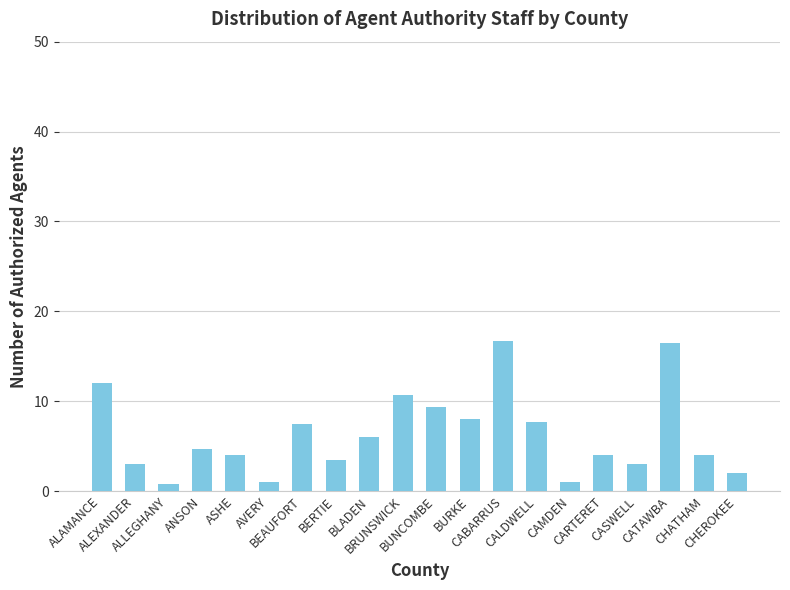

Reading left to right, what are all the values shown in this chart?

12.0	3.0	0.8	4.8	4.0	1.0	7.5	3.5	6.0	10.8	9.4	8.0	16.8	7.8	1.0	4.0	3.0	16.5	4.0	2.0